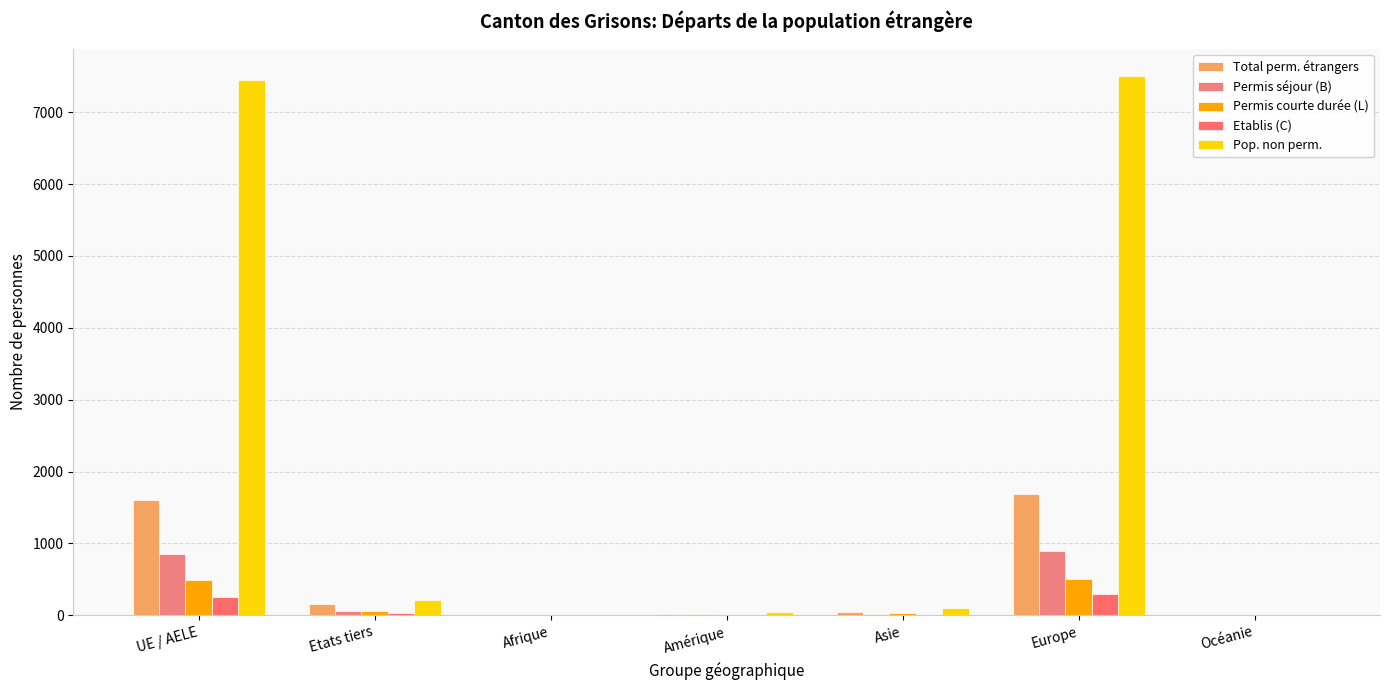

True or false: Permis courte durée (L) has a value of 9 at Amérique.

True